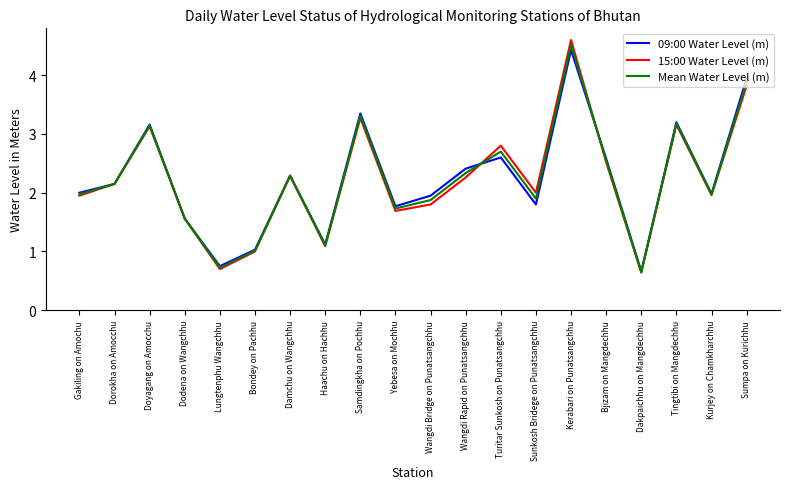

At which category does Mean Water Level (m) reach its first local peak?

Doyagang on Amocchu